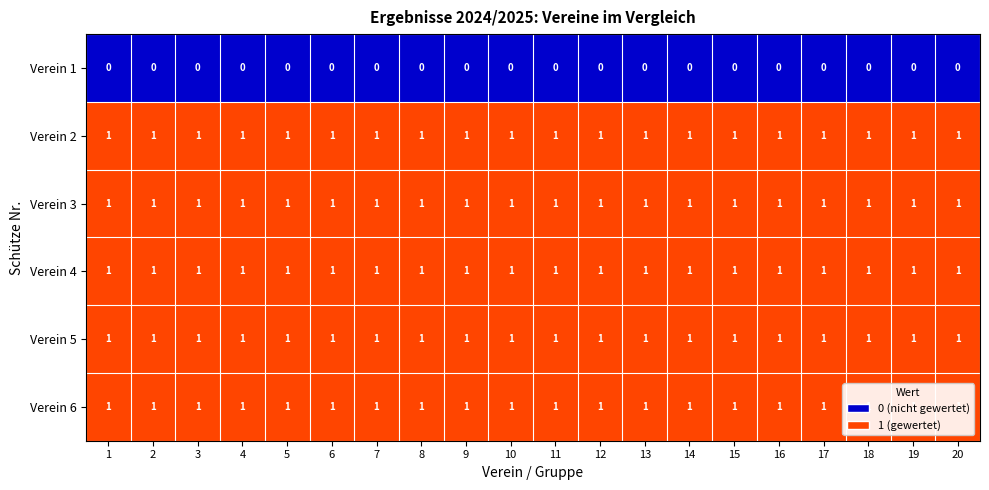

At how many categories does at least one series exceed 0?

20